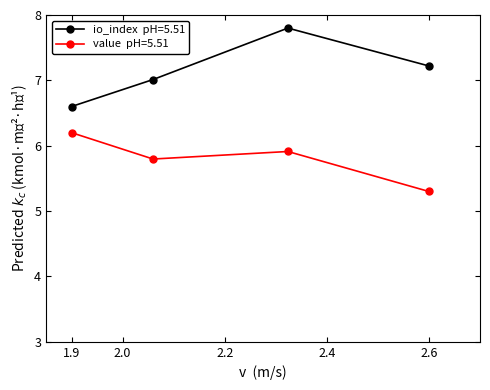

What is the maximum value shown in the chart?

7.8